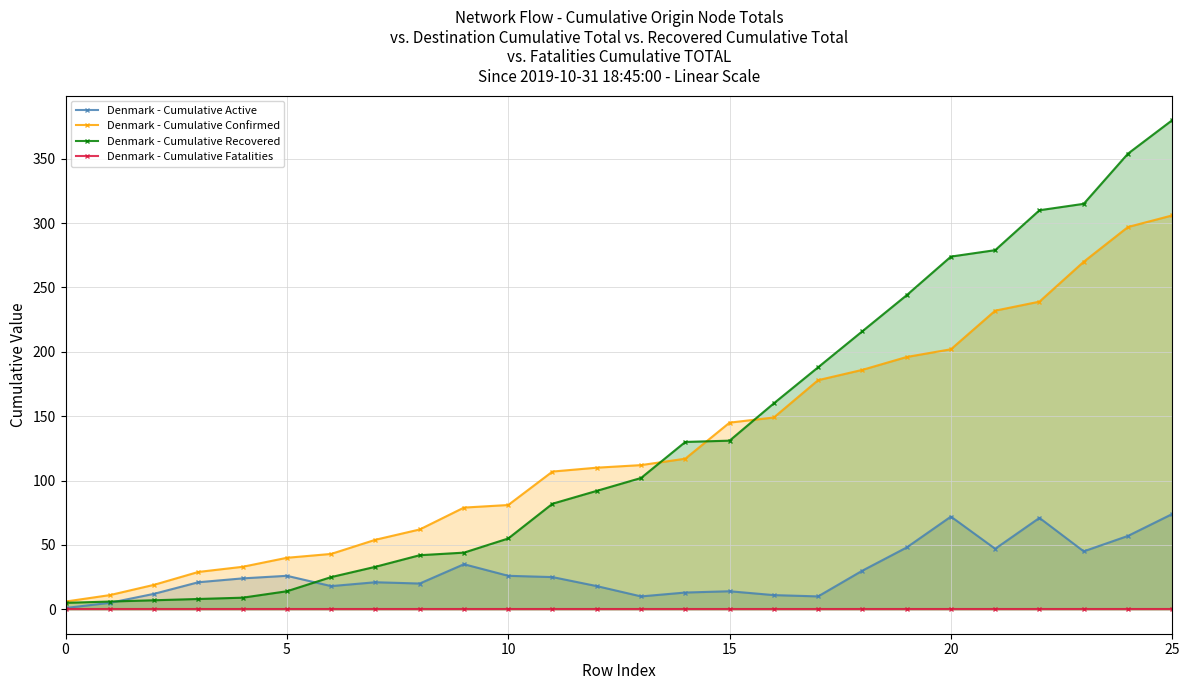

What is the value of the Denmark - Cumulative Active point at the 19th from the left?

30